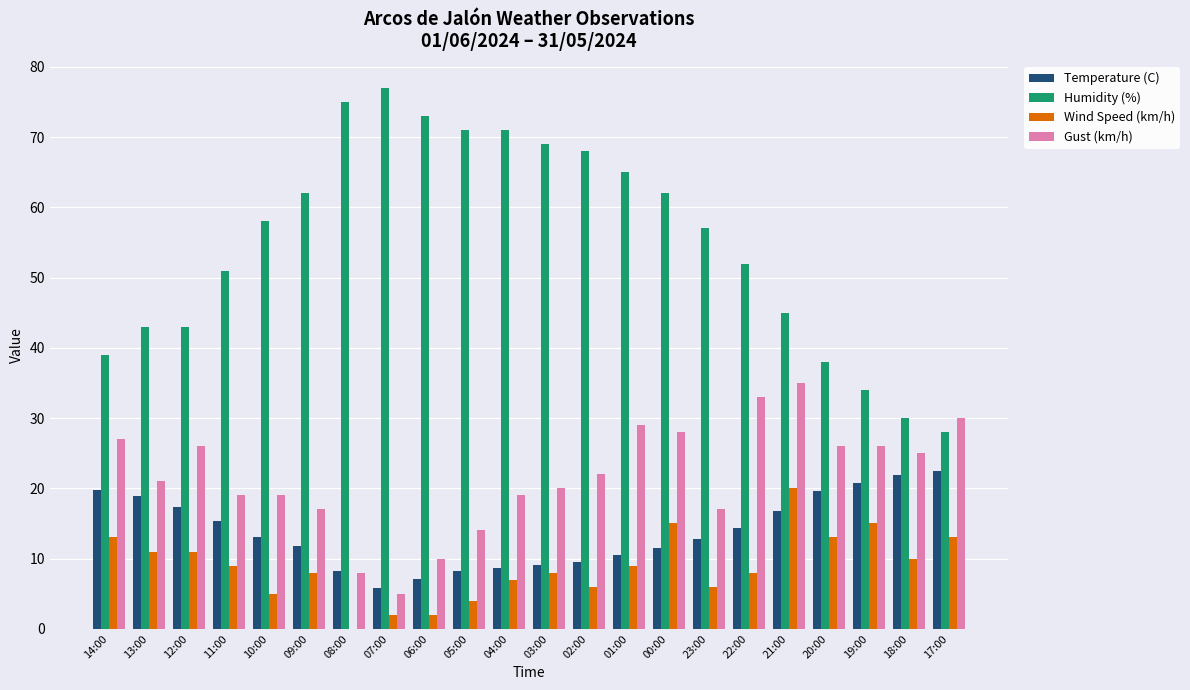

How many data points does each series have?

22